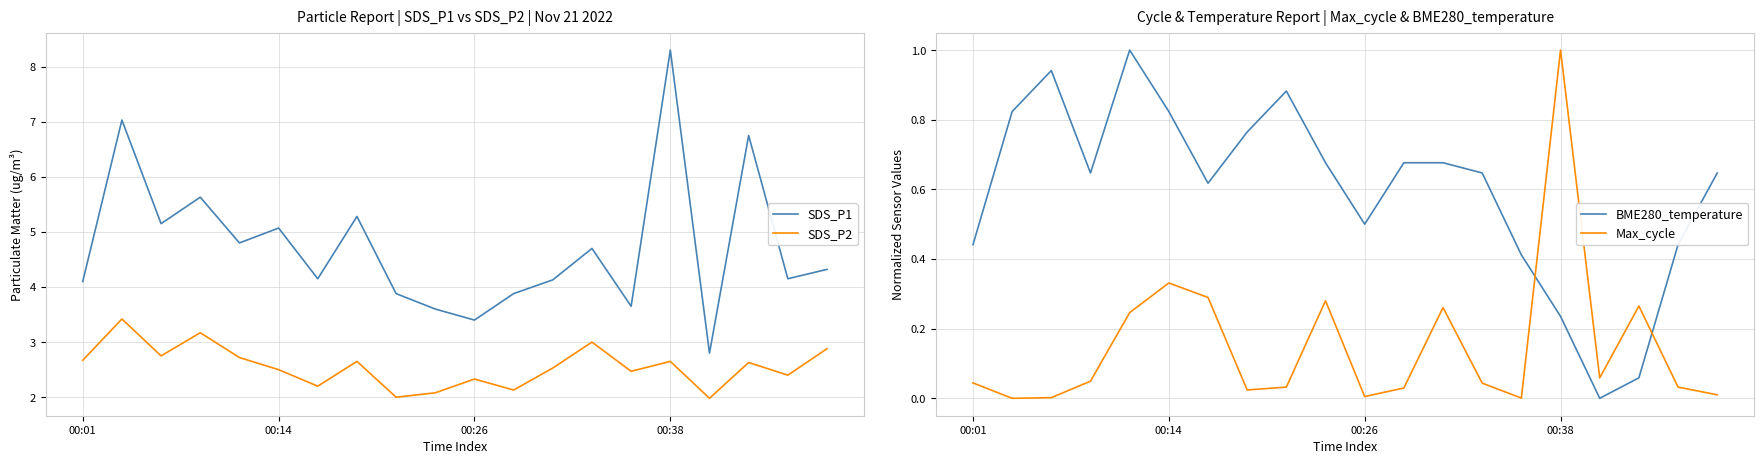

The value of SDS_P2 at 11 is 2.1. True or false?

True